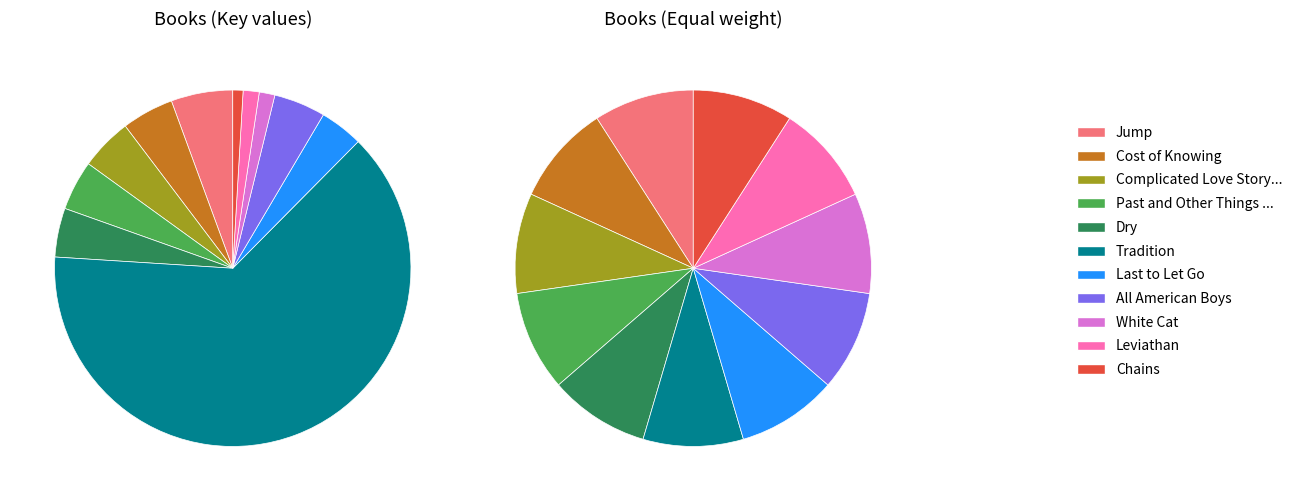

To the nearest percent, what portion does Leviathan represent?

1%